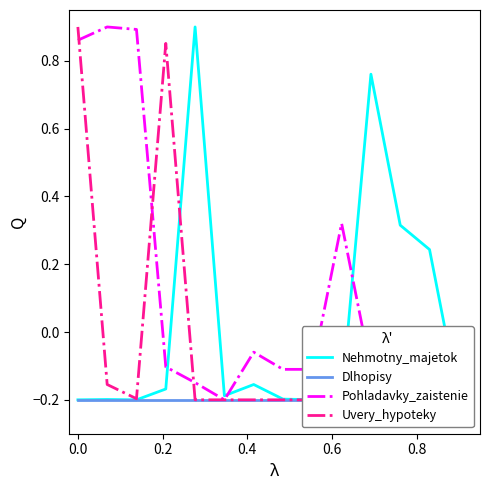

What are all the series names shown in the legend?

Nehmotny_majetok, Dlhopisy, Pohladavky_zaistenie, Uvery_hypoteky